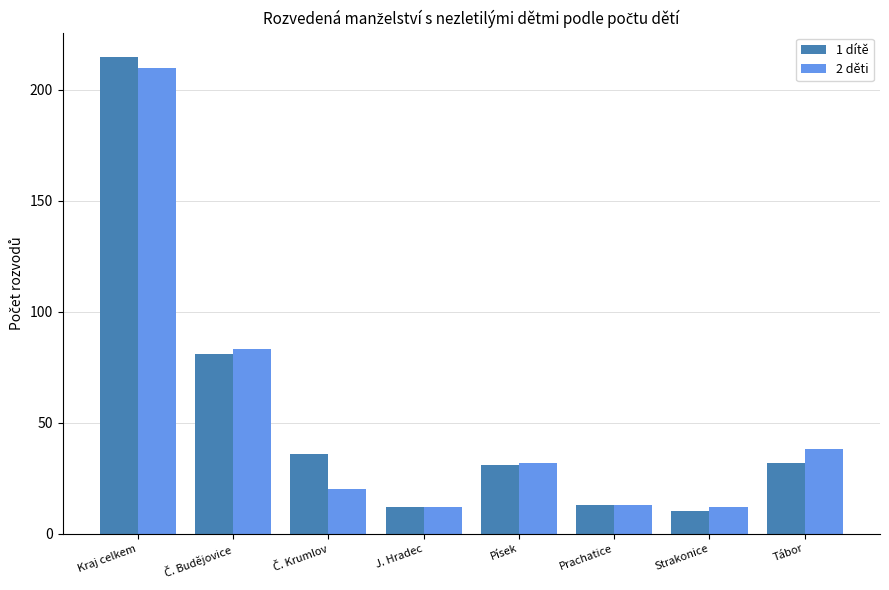

Is it true that 1 dítě equals 32 at Tábor?

True